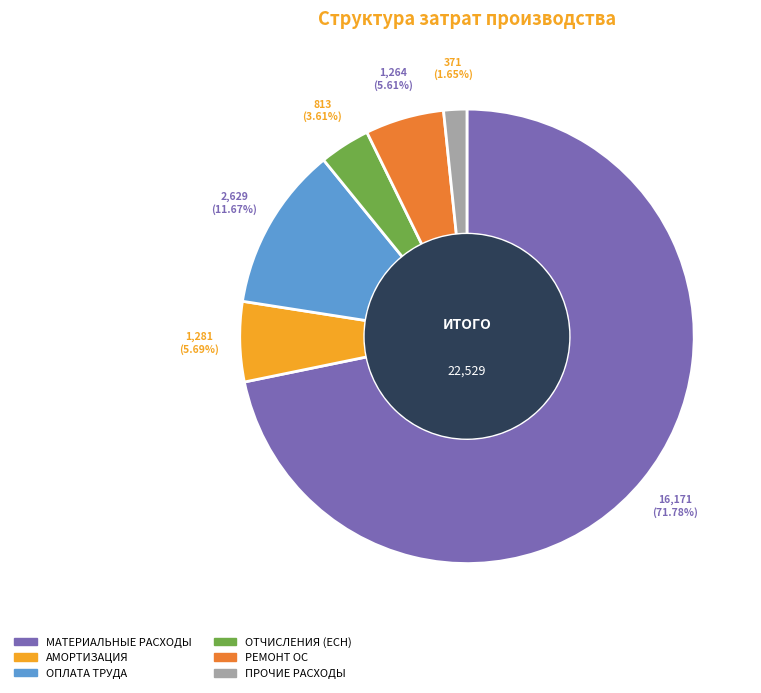

Which category has the smallest portion of the pie?

ПРОЧИЕ РАСХОДЫ